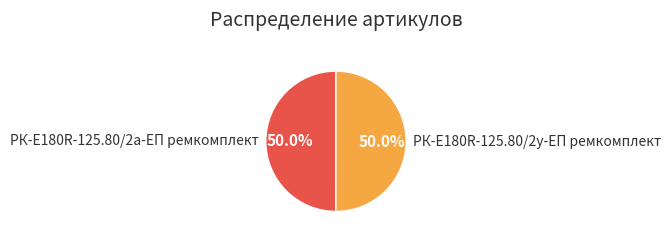

Approximately how many times larger is the value at РК-E180R-125.80/2а-ЕП ремкомплект compared to РК-E180R-125.80/2у-ЕП ремкомплект?

1.0